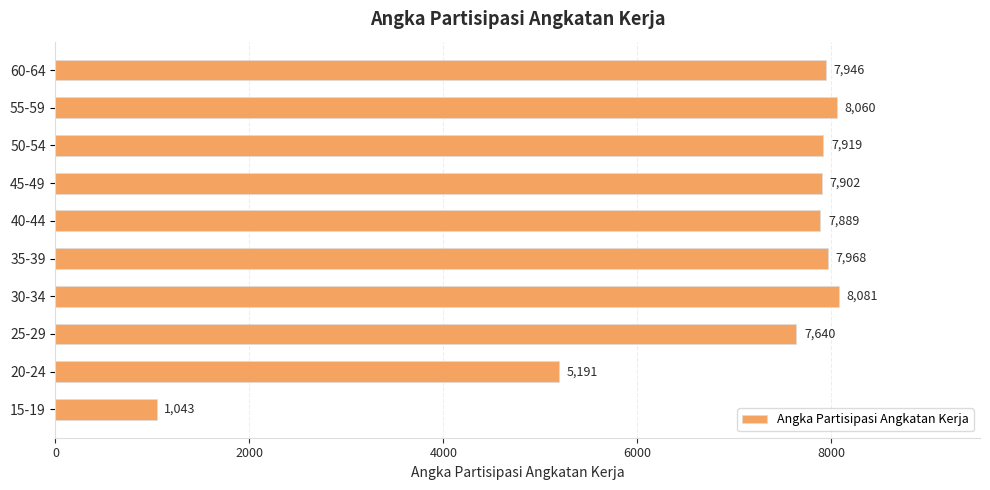

At which label is the value closest to 4562?

20-24